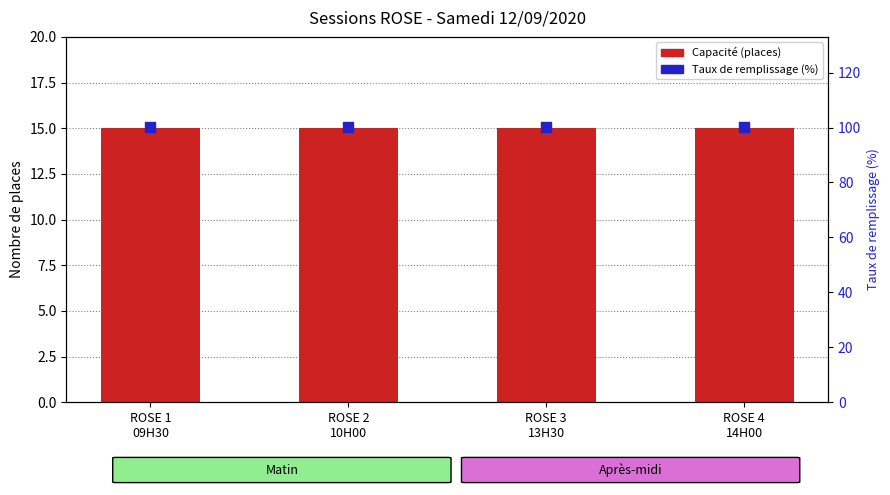

Is the value of Capacité (places) at ROSE 2
10H00 greater than the value of Taux de remplissage (%) at ROSE 3
13H30?

No